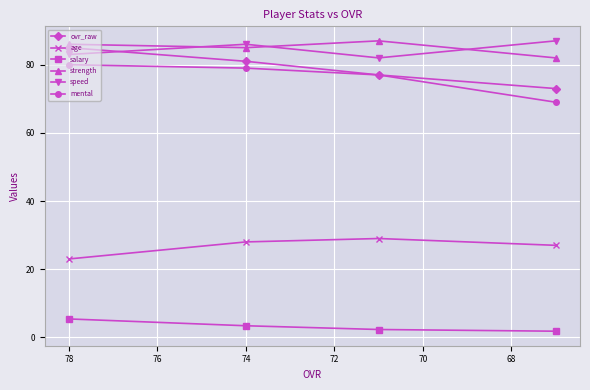

True or false: speed and mental intersect in this chart.

False